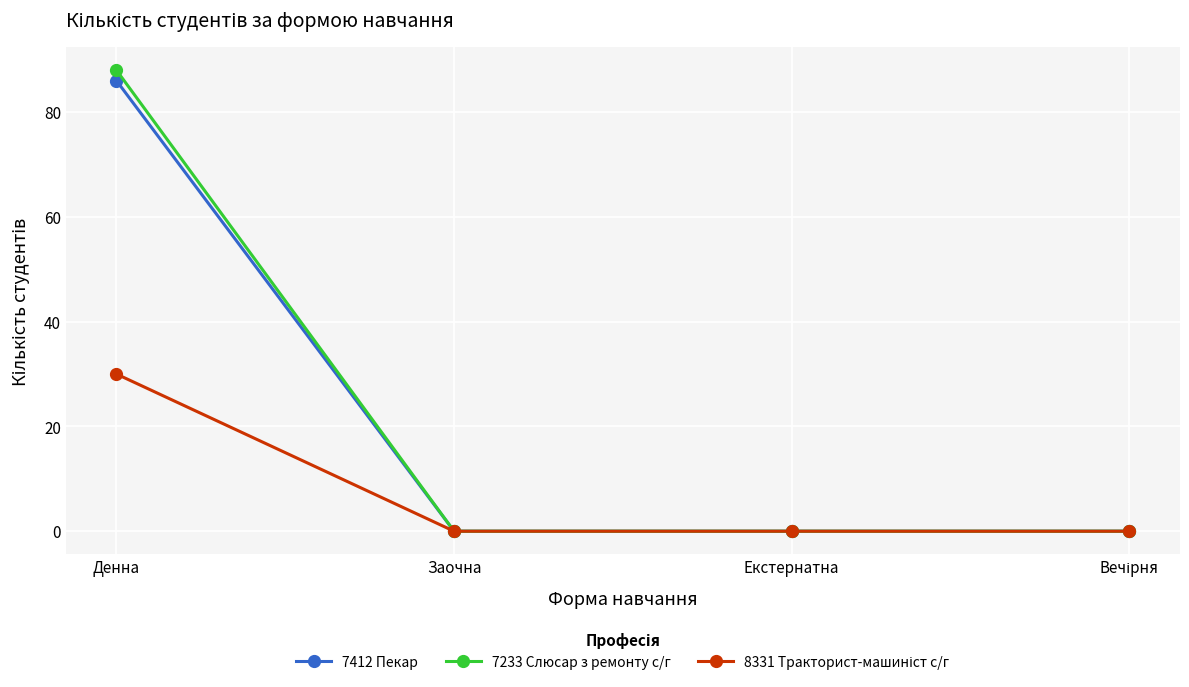

Which series has the widest spread of values?

7233 Слюсар з ремонту с/г